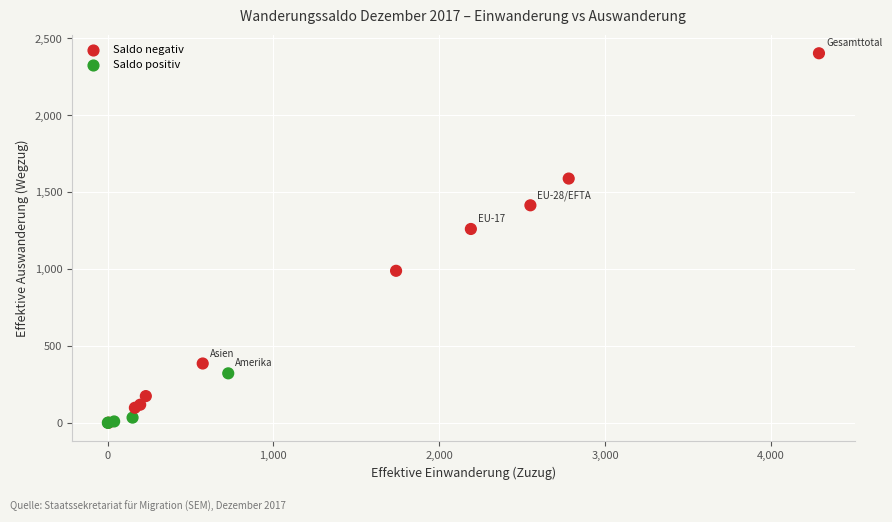

What Y value in the scatter plot is closest to 1202?

1261